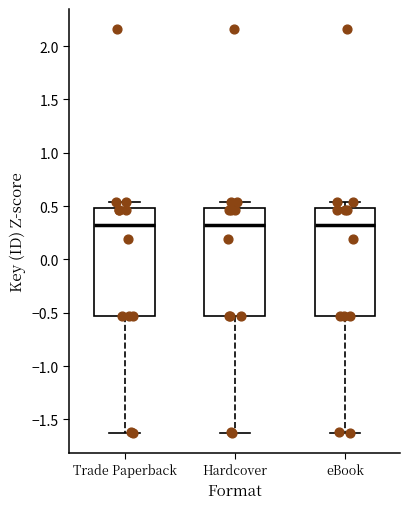

Reading left to right, read every box against the y-axis: the position of its median line, the range the box covers, and the ends of its whiskers. The values are not printed on the chart, so give them approximately, as read against the axis.

Trade Paperback: median 0.35, box -0.55 to 0.50, whiskers -1.60 to 0.55
Hardcover: median 0.35, box -0.55 to 0.50, whiskers -1.60 to 0.55
eBook: median 0.35, box -0.55 to 0.50, whiskers -1.60 to 0.55